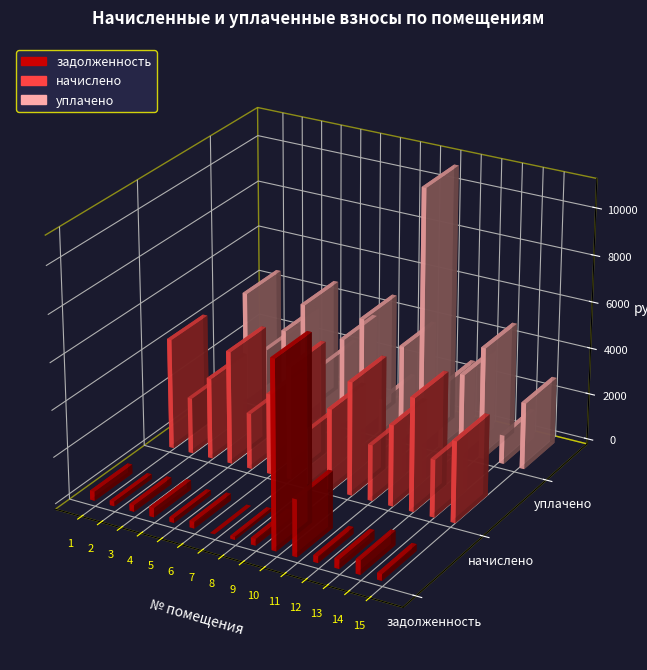

At how many categories does at least one series exceed 8504?

1